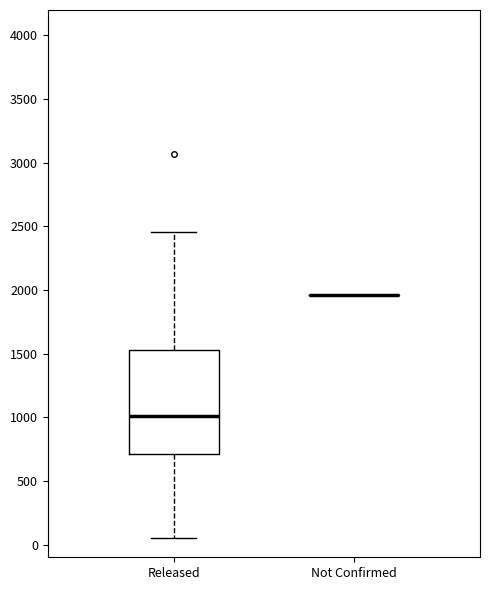

Reading left to right, read every box against the y-axis: the position of its median line, the range the box covers, and the ends of its whiskers. The values are not printed on the chart, so give them approximately, as read against the axis.

Released: median 1000, box 700 to 1550, whiskers 50 to 2450
Not Confirmed: box collapsed to a line at 1950, whiskers 1950 to 1950